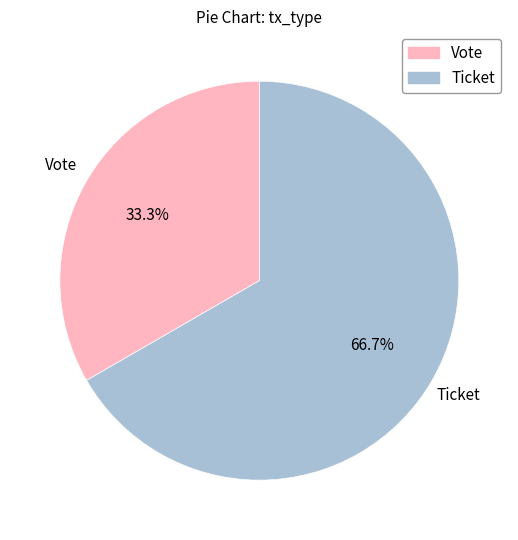

Does Ticket represent more than half of the total?

Yes